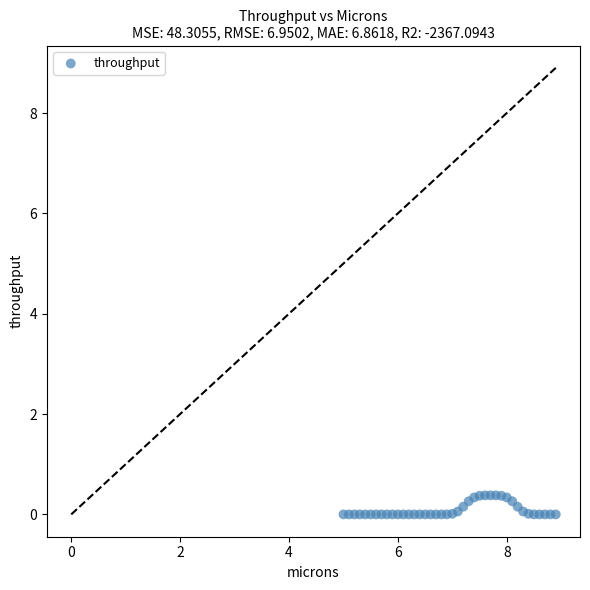

What is the range of X values (max minus min)?

3.9